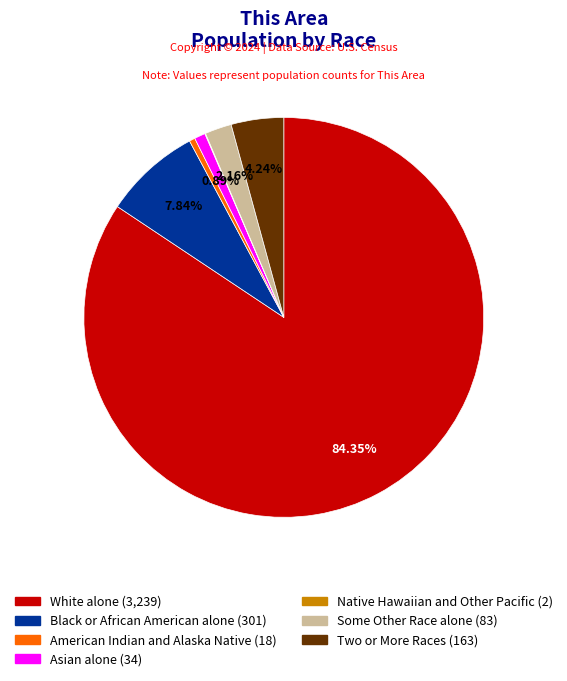

Does White alone represent more than half of the total?

Yes